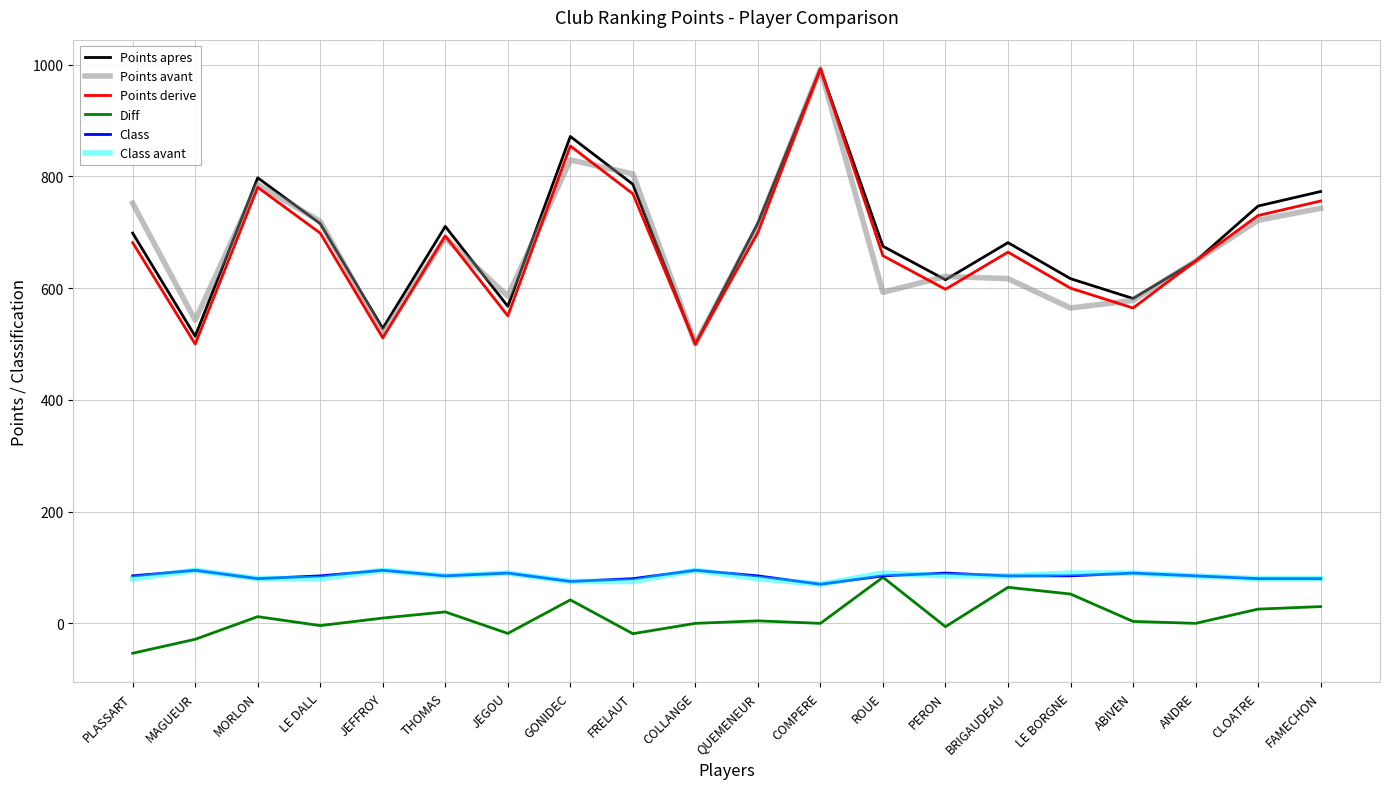

What value does the Class series have at MORLON?

80.0